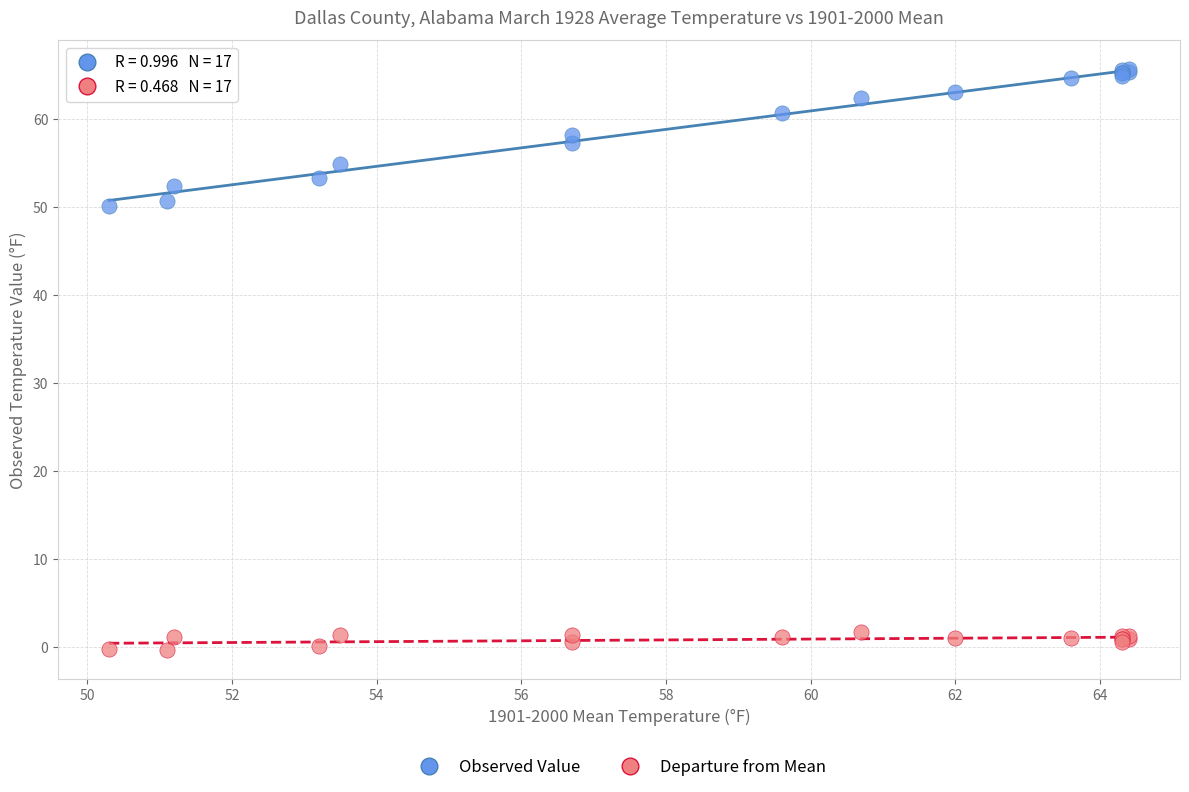

Which series contains the lowest Y value?

Departure from Mean